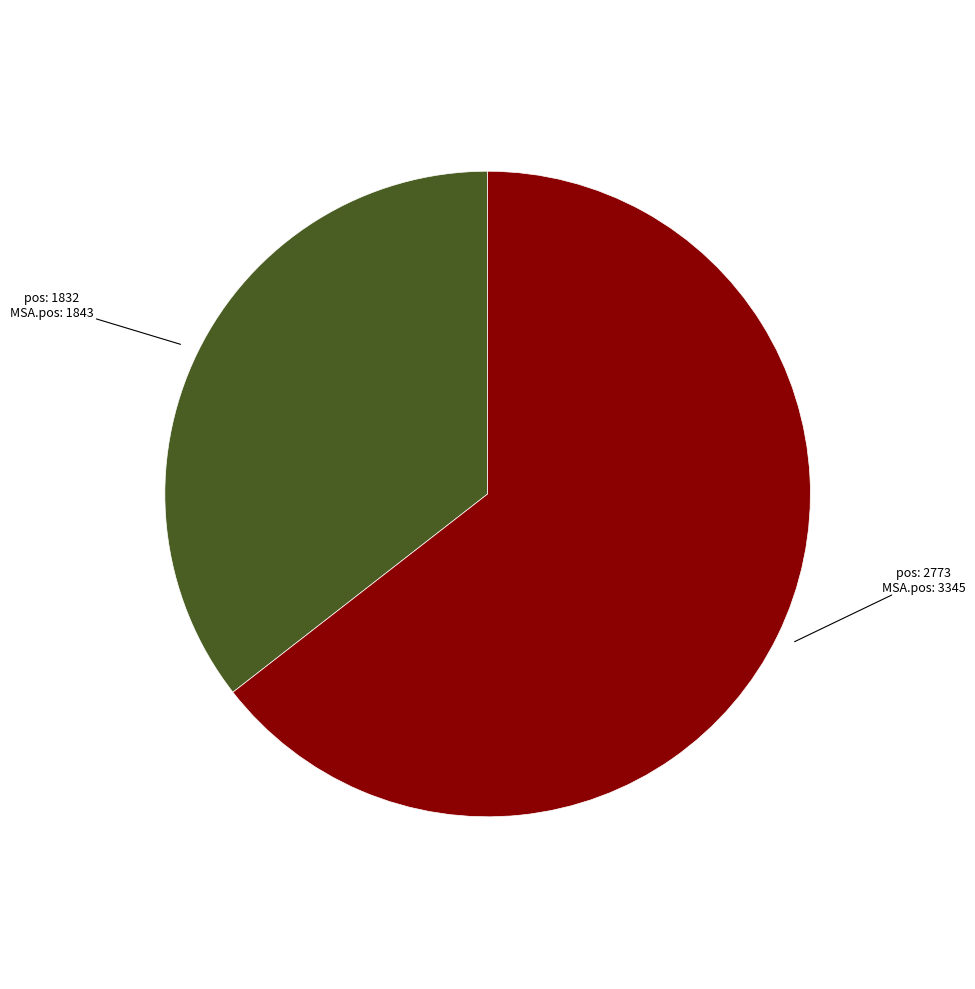

Is there a majority slice in this chart?

Yes